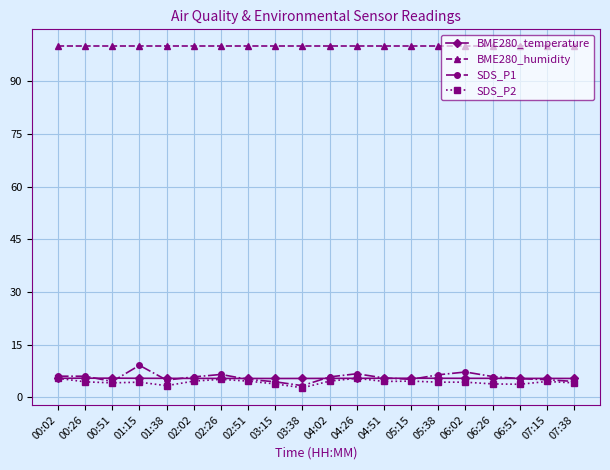

What is the average value of the BME280_humidity series?

100.0